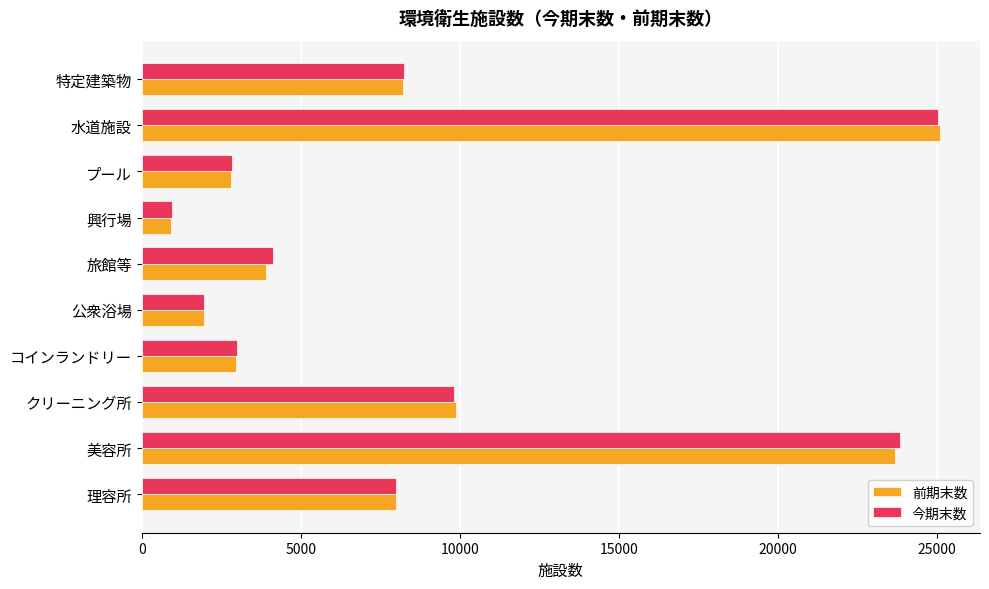

At which category does the chart reach its peak across all series?

水道施設